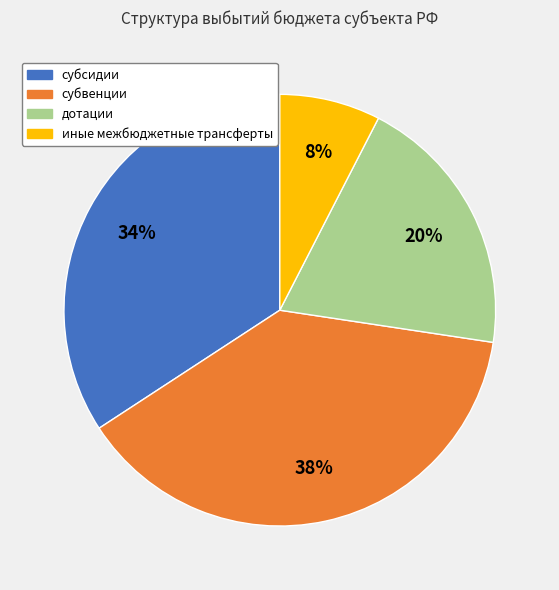

Approximately how many times larger is the value at иные межбюджетные трансферты compared to субвенции?

0.2